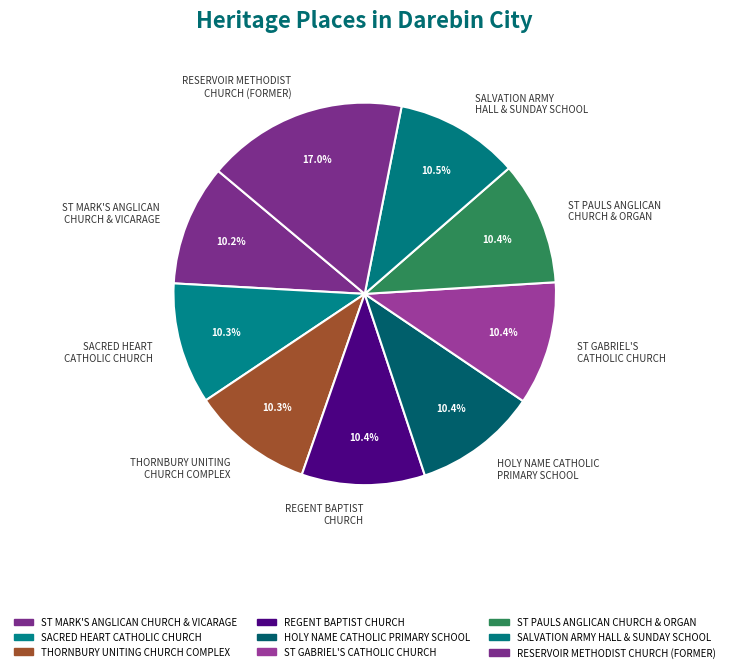

Combined, do ST PAULS ANGLICAN CHURCH & ORGAN and THORNBURY UNITING CHURCH COMPLEX account for over 50%?

No